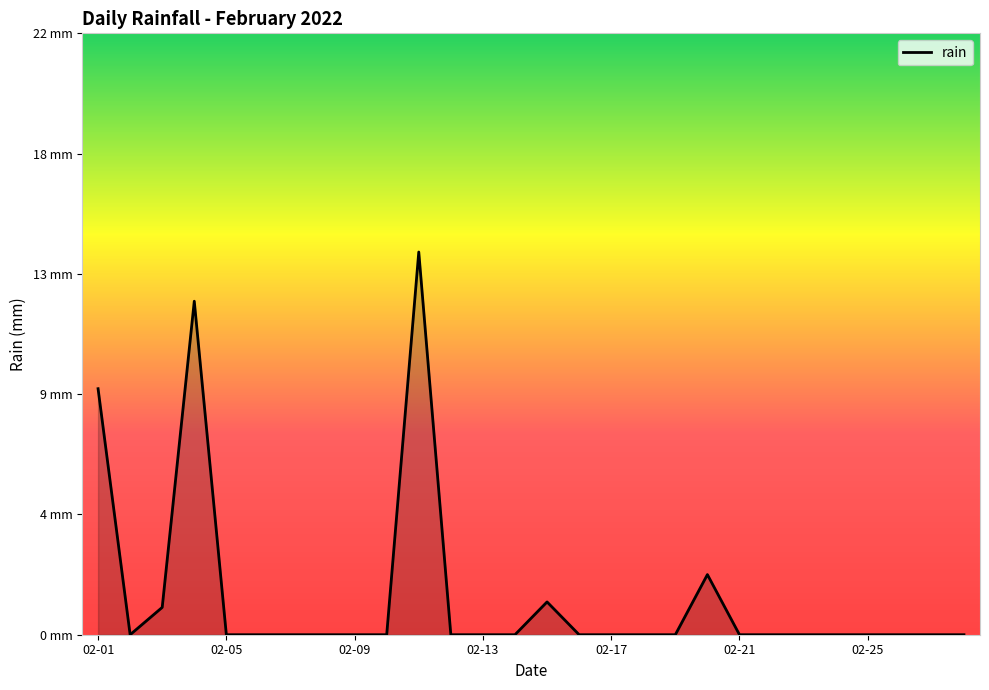

Is this an area chart (filled region under the line)?

Yes